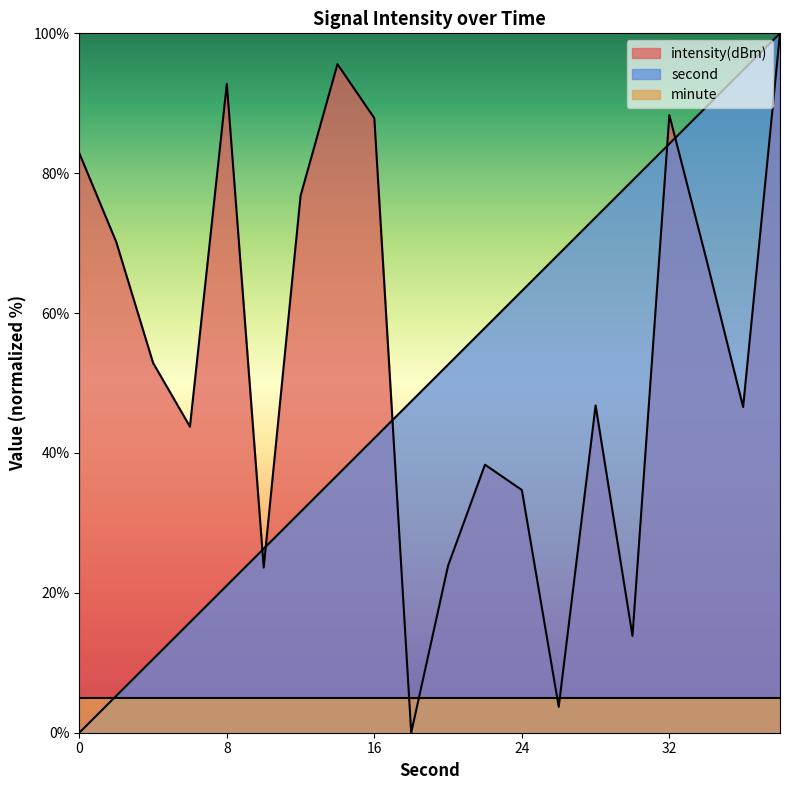

Does the chart display data point markers on the line(s)?

No